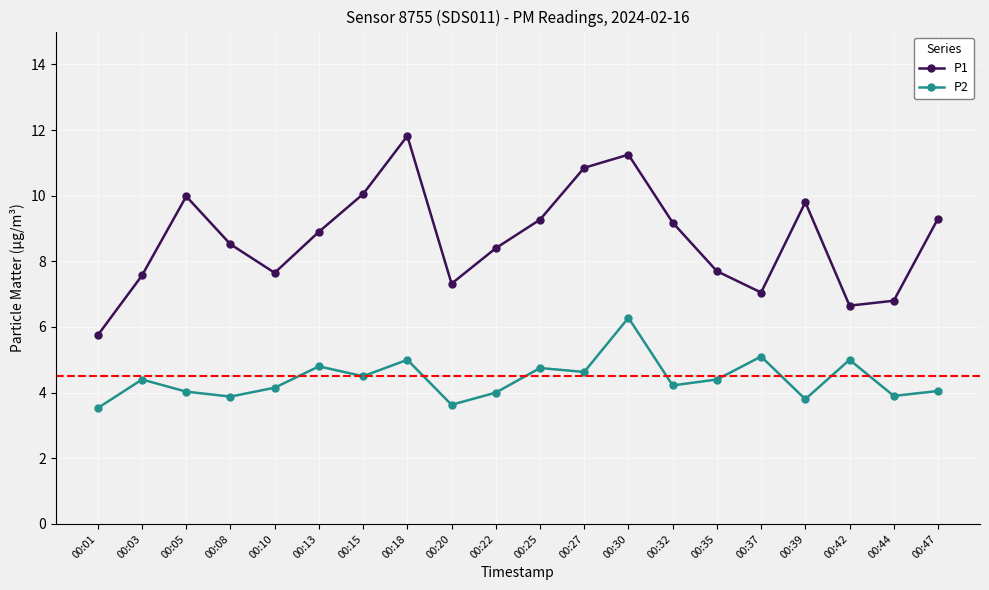

Count the number of data series in this chart.

2